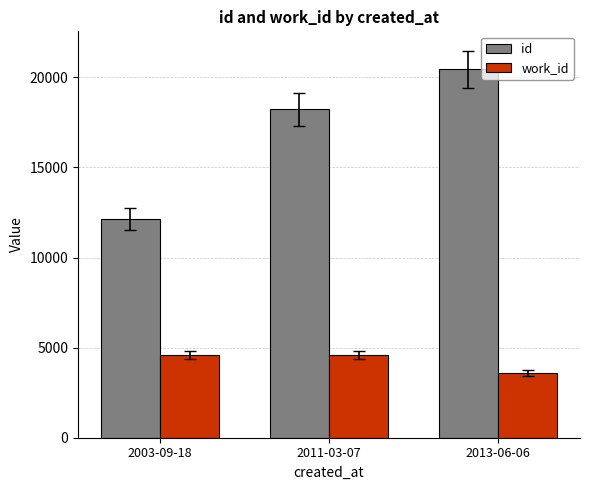

The value of id at 2013-06-06 is 20461. True or false?

True